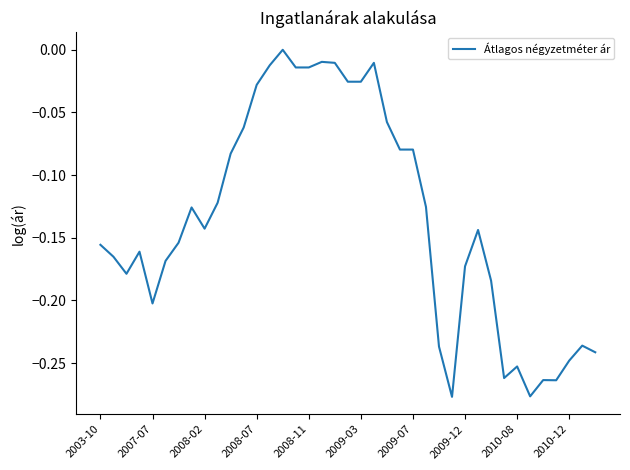

What is the difference between the maximum and minimum values?

0.3